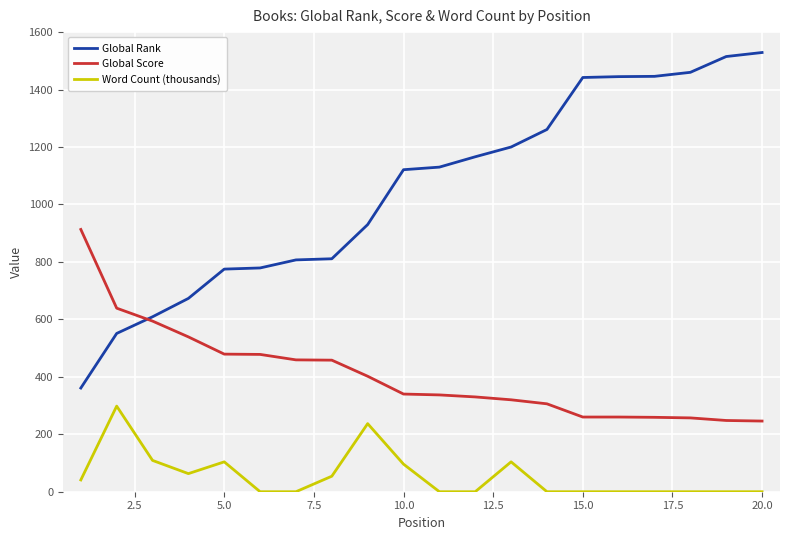

What is the difference between the maximum and second lowest values in the Global Score series?

665